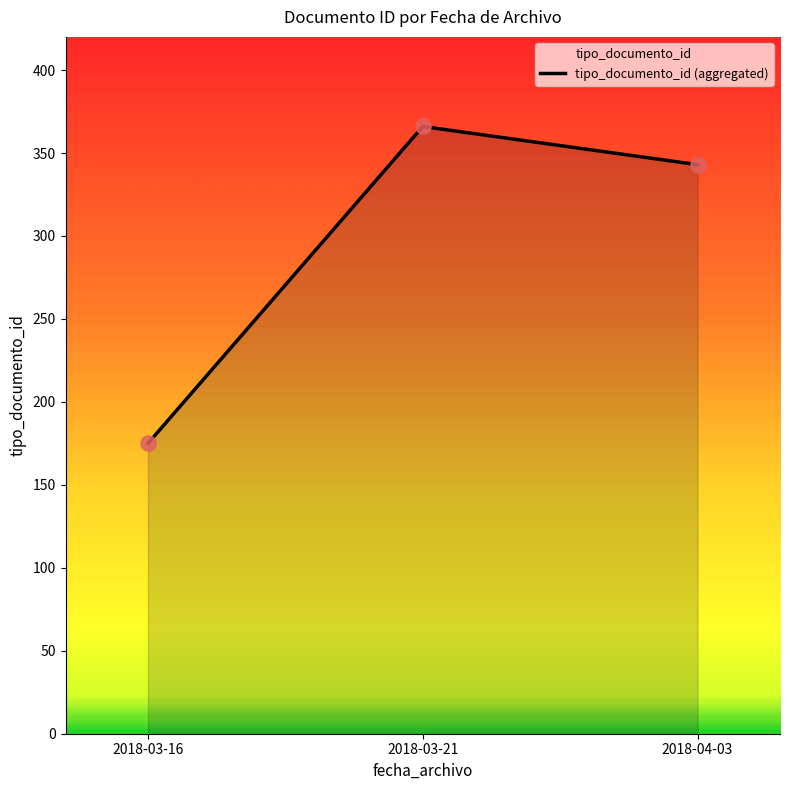

Which has a higher value, 2018-04-03 or 2018-03-16?

2018-04-03